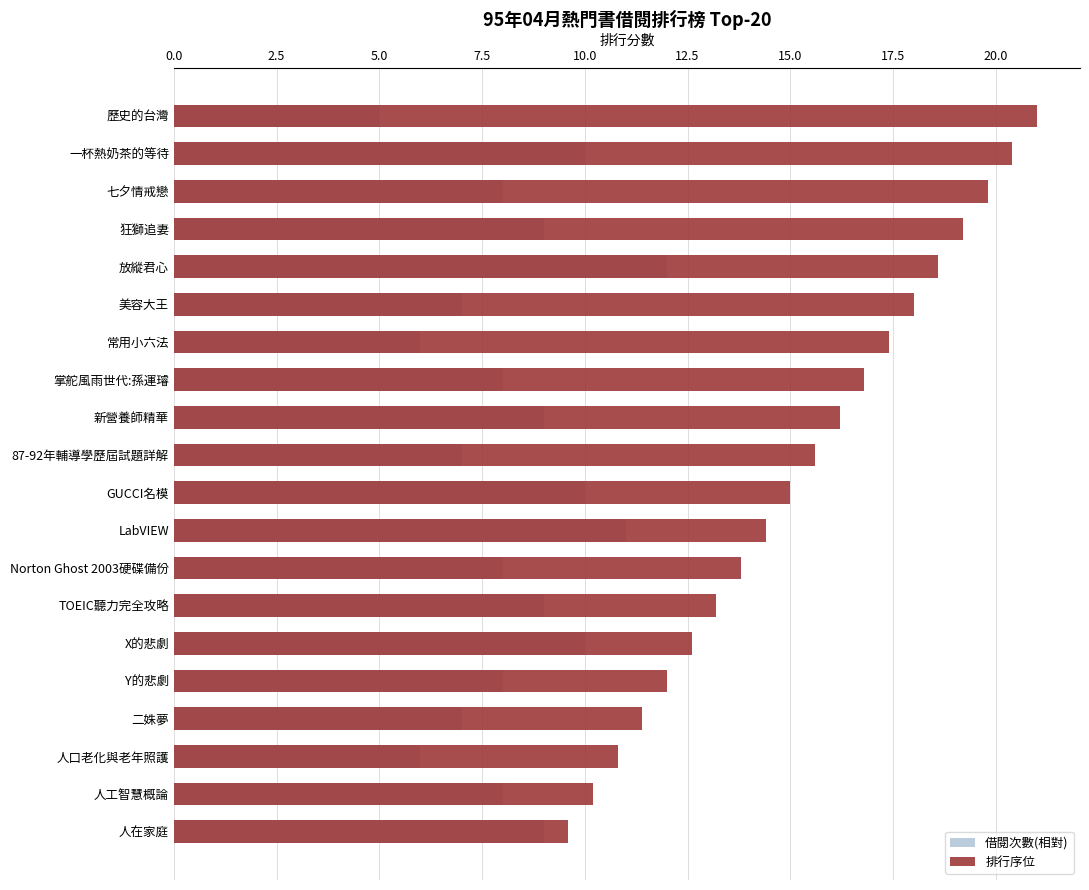

Count the 借閱次數(相對) values in the range 7 to 10.

15